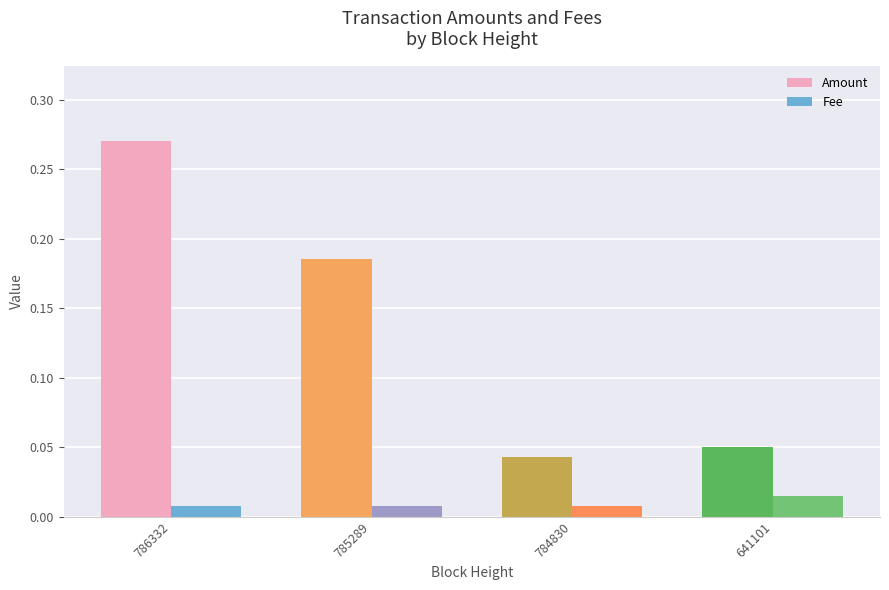

How many groups of bars are there?

4